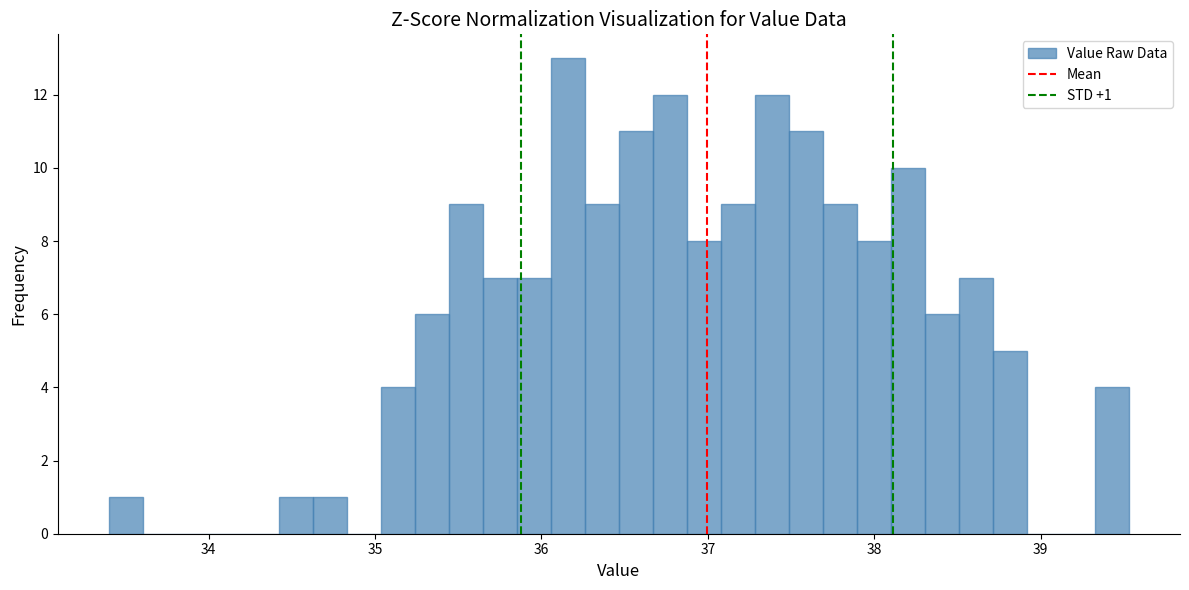

Around what value on the x-axis is the tallest bar? Give the approximate position of its centre, as read against the axis.

36.2